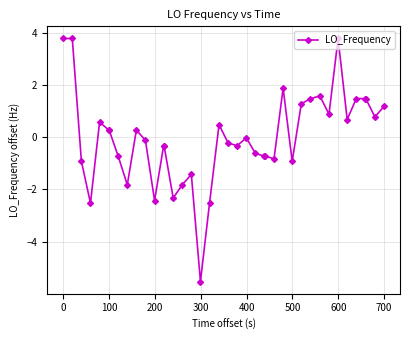

What is the value of the 28th point from the left?

1.9